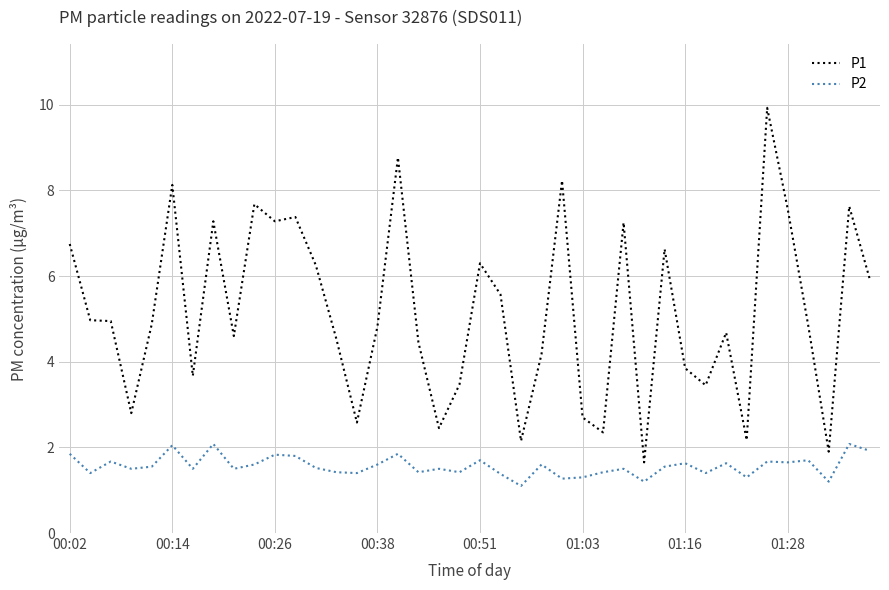

How many series are shown in this chart?

2